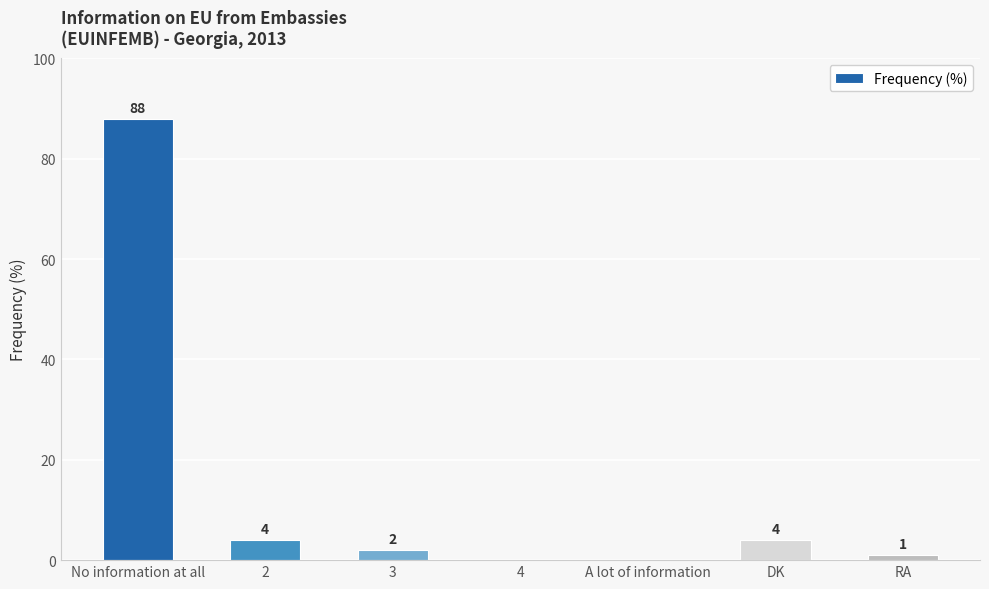

What is the sum of the values at No information at all and 4?

88